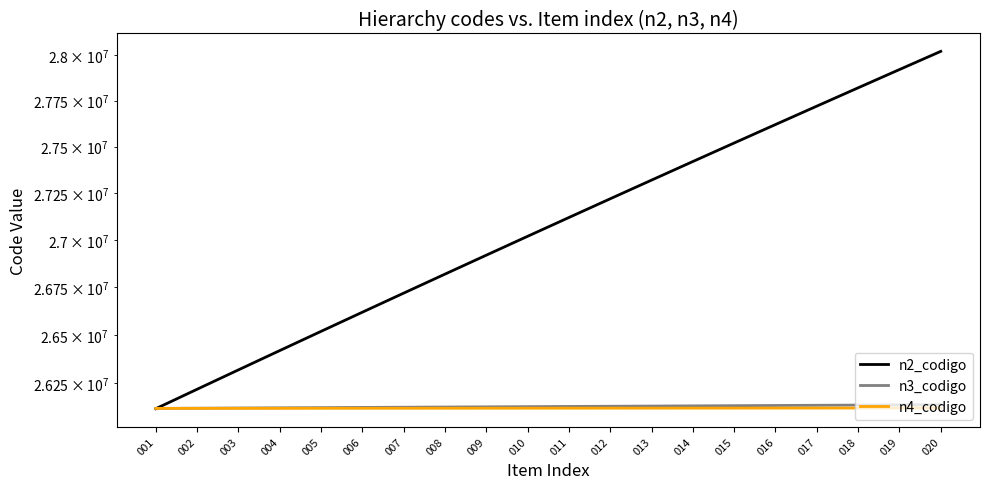

What is the maximum value shown in the chart?

28020000